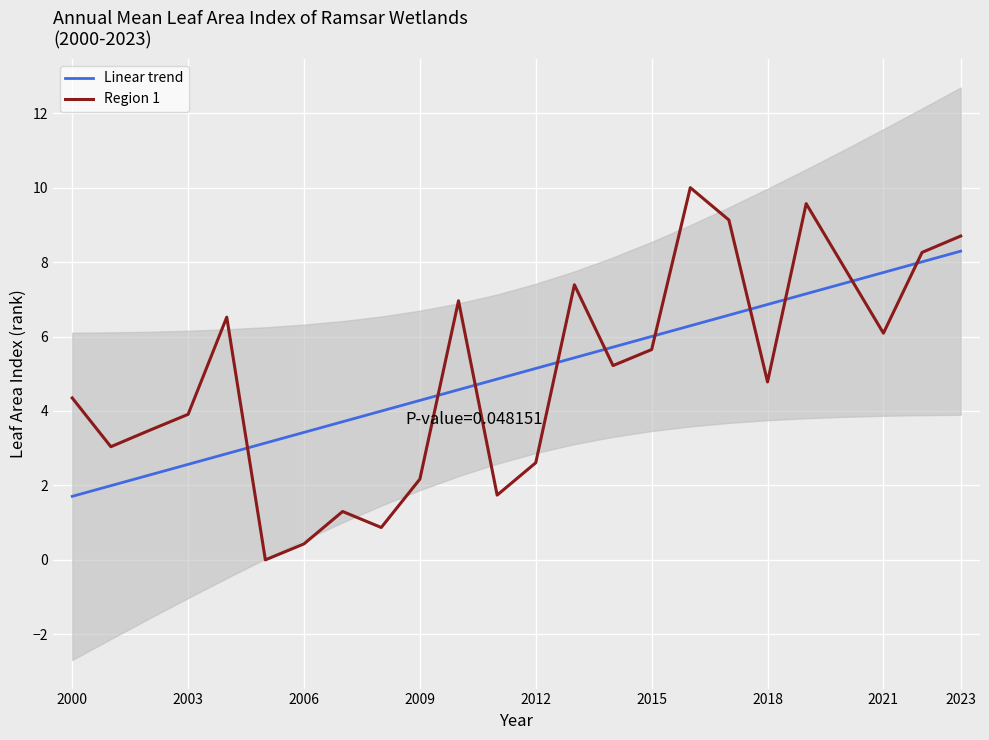

True or false: Linear trend has a value of 1.2 at 2003.

False